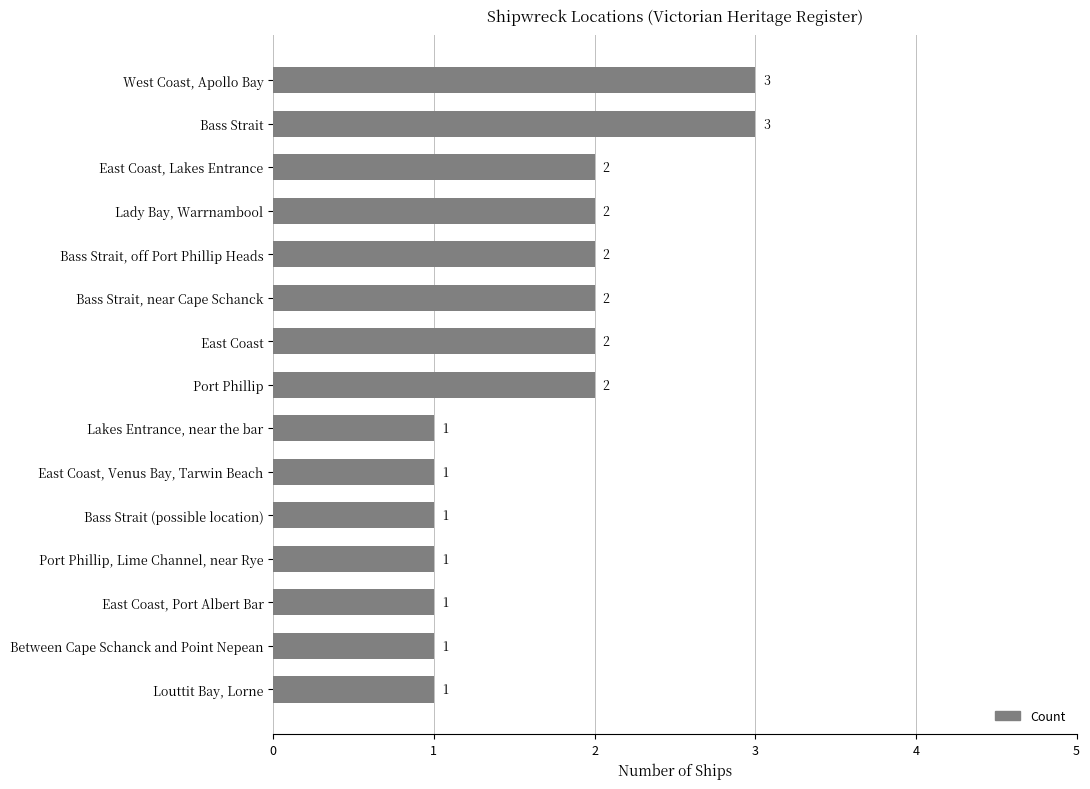

What is the sum of all values?

25